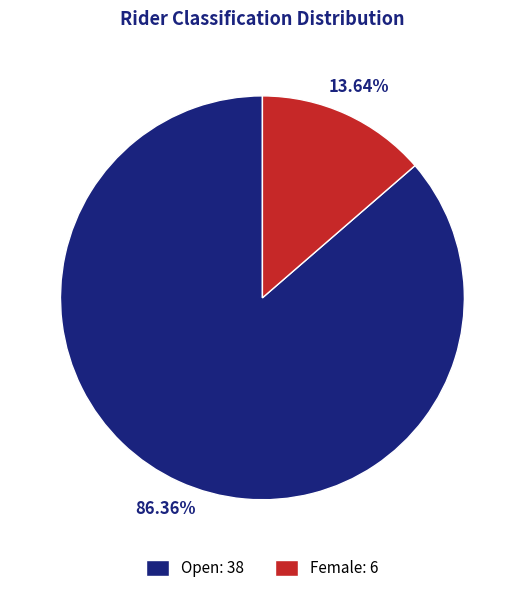

To the nearest percent, what is the average slice percentage?

50%